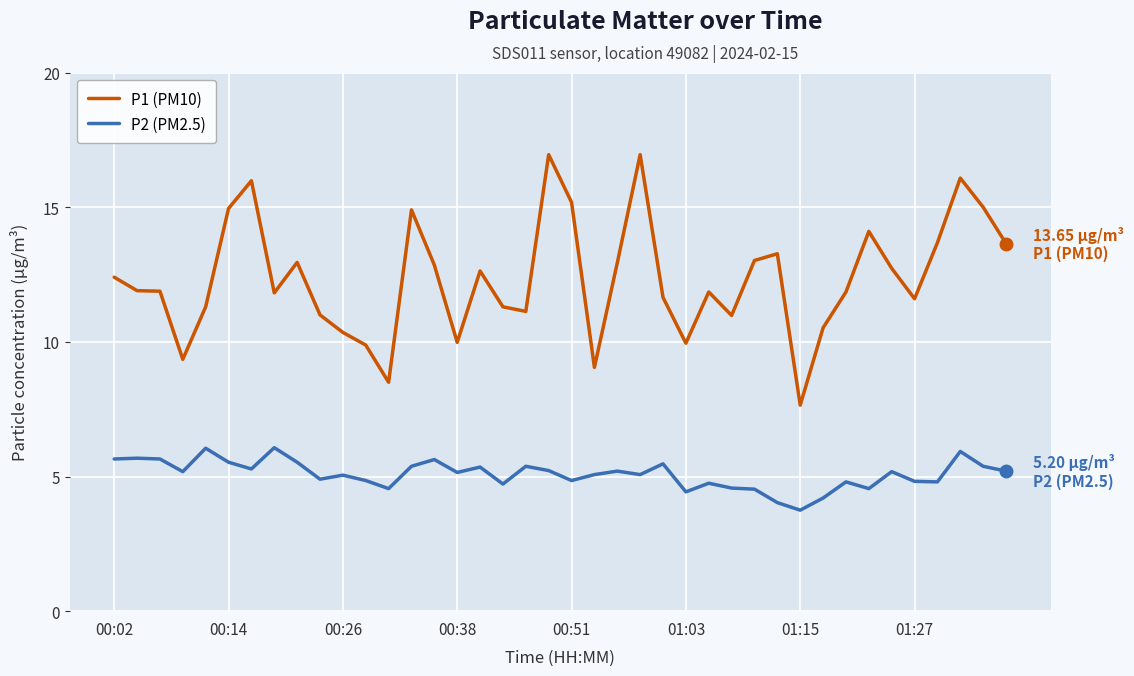

Which series has the largest total across all categories?

P1 (PM10)